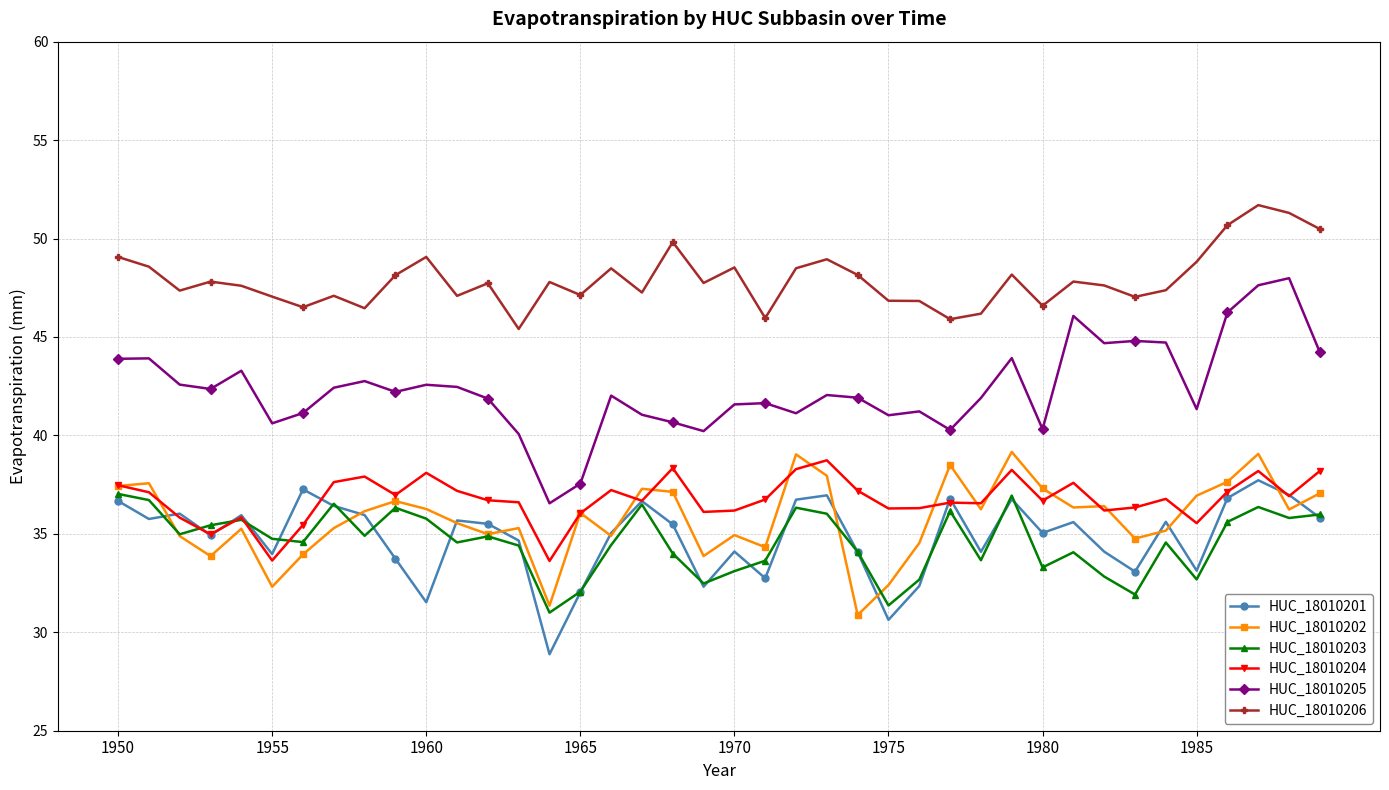

How many categories are shown in the chart?

40